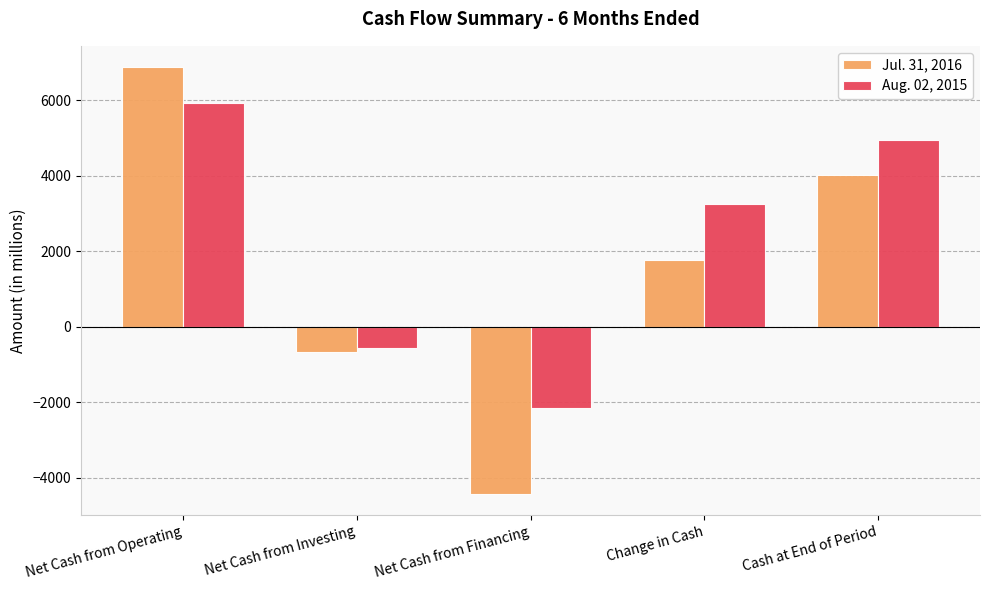

The value of Aug. 02, 2015 at Change in Cash is 4902. True or false?

False